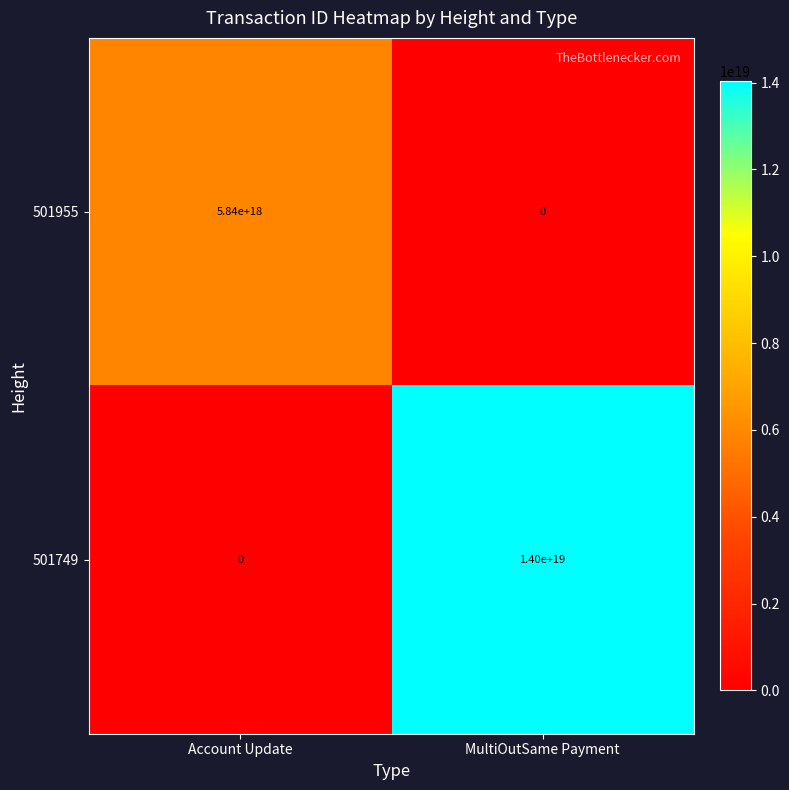

Which category has the highest value in the 501955 series?

Account Update